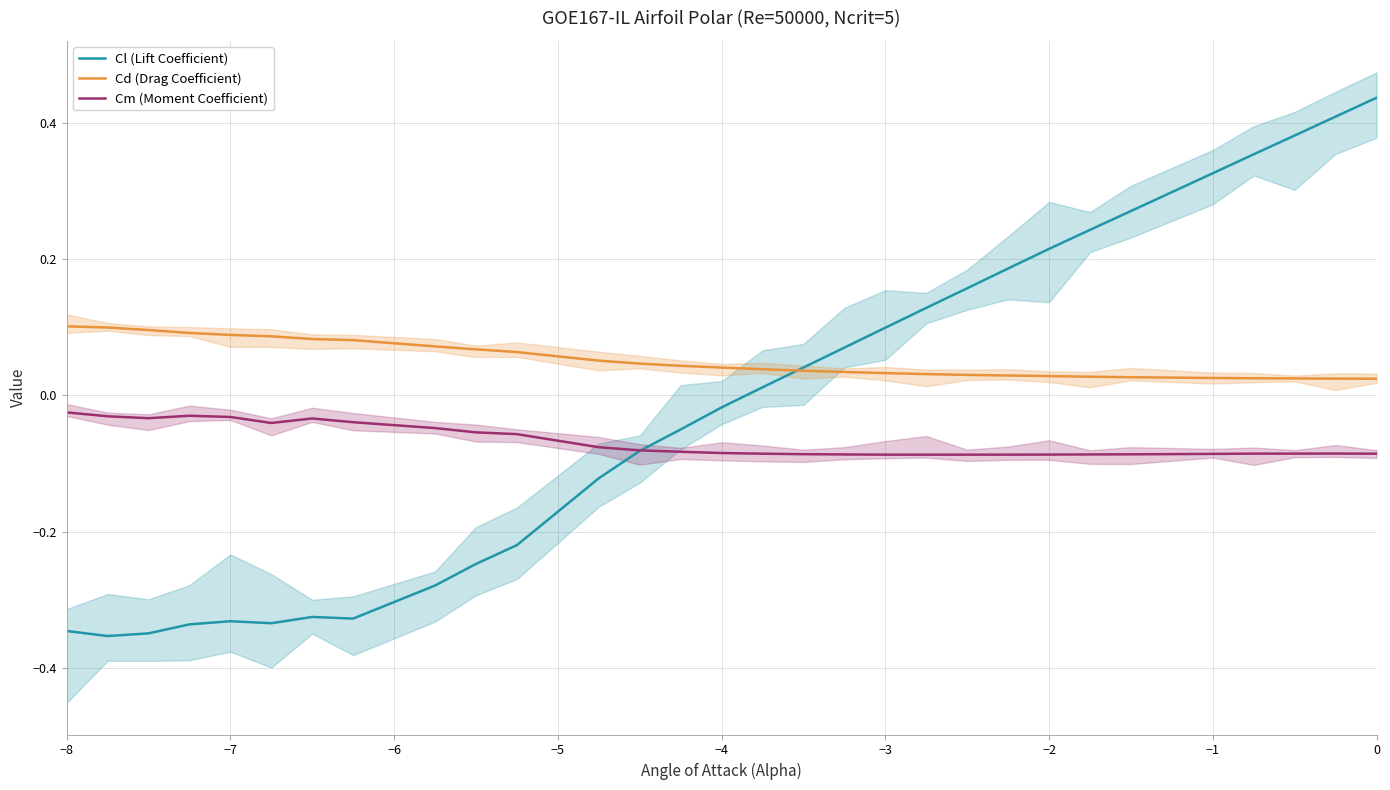

What is the difference between the second highest and second lowest values in the Cd (Drag Coefficient) series?

0.1